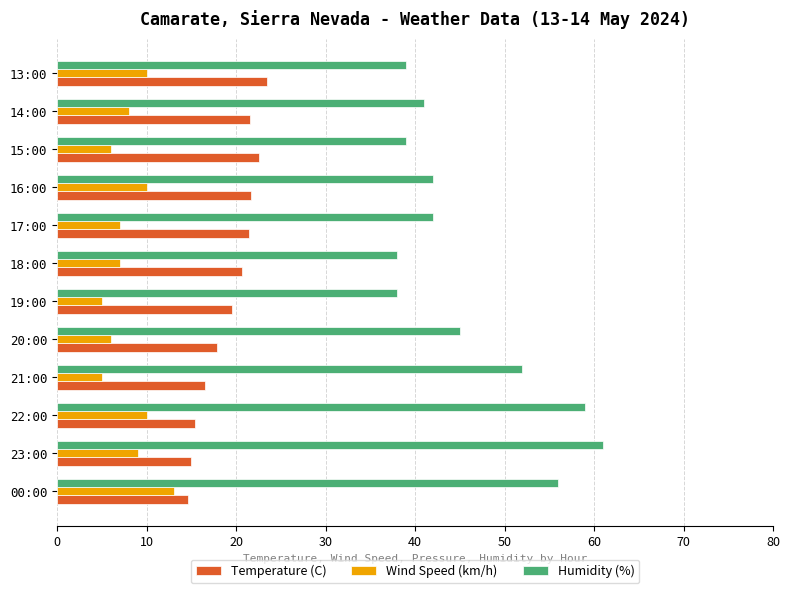

How many series are shown in this chart?

3